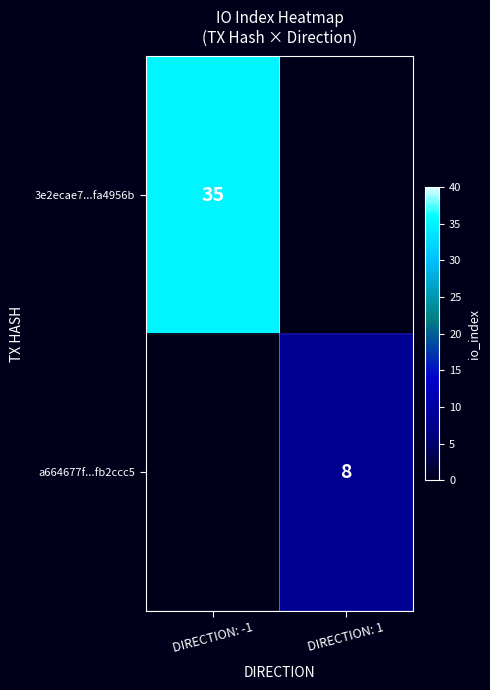

How many distinct data groups are displayed?

2